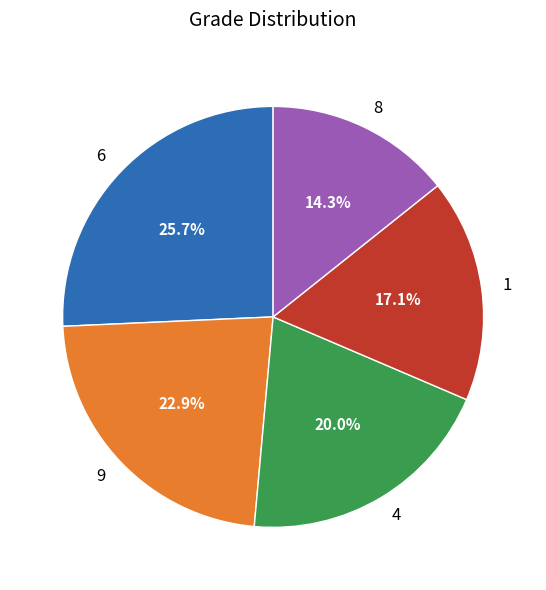

How many slices are in this pie chart?

5